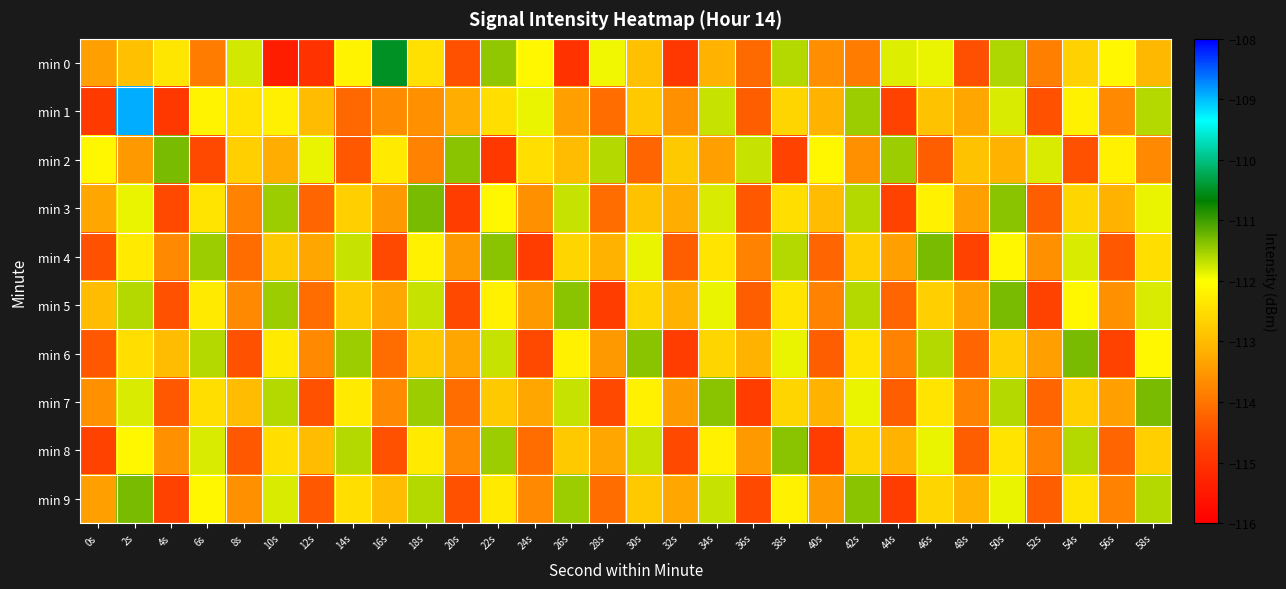

How many series are shown in this chart?

10